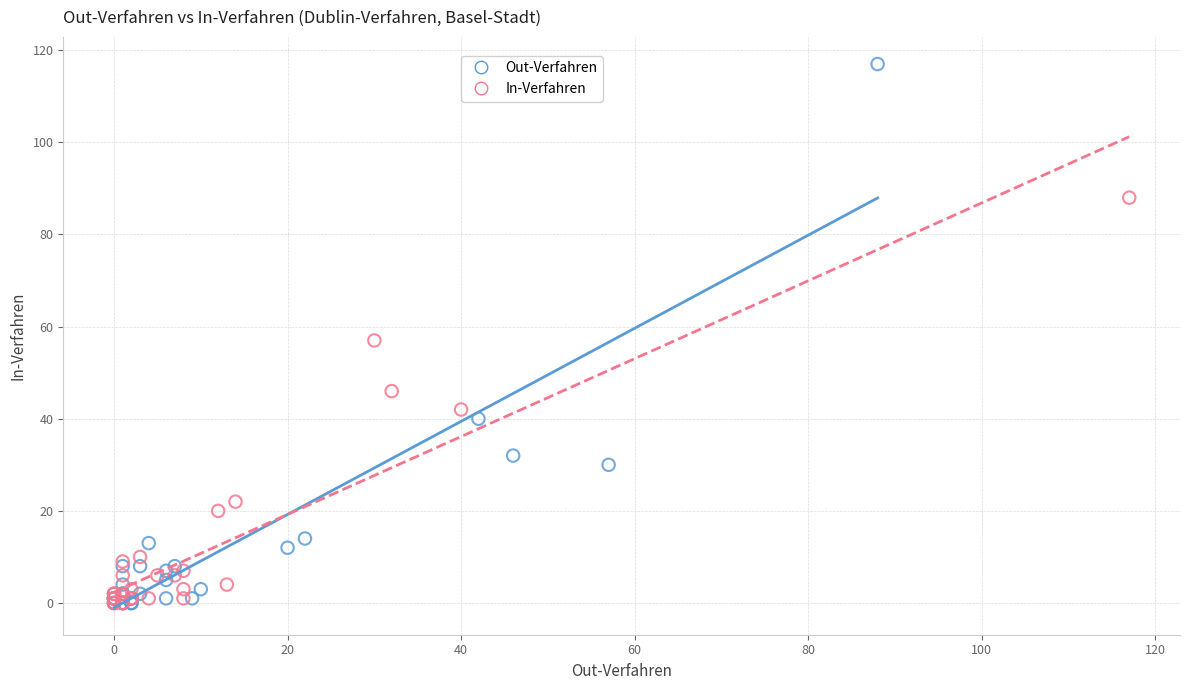

Which series contains the highest Y value?

Out-Verfahren